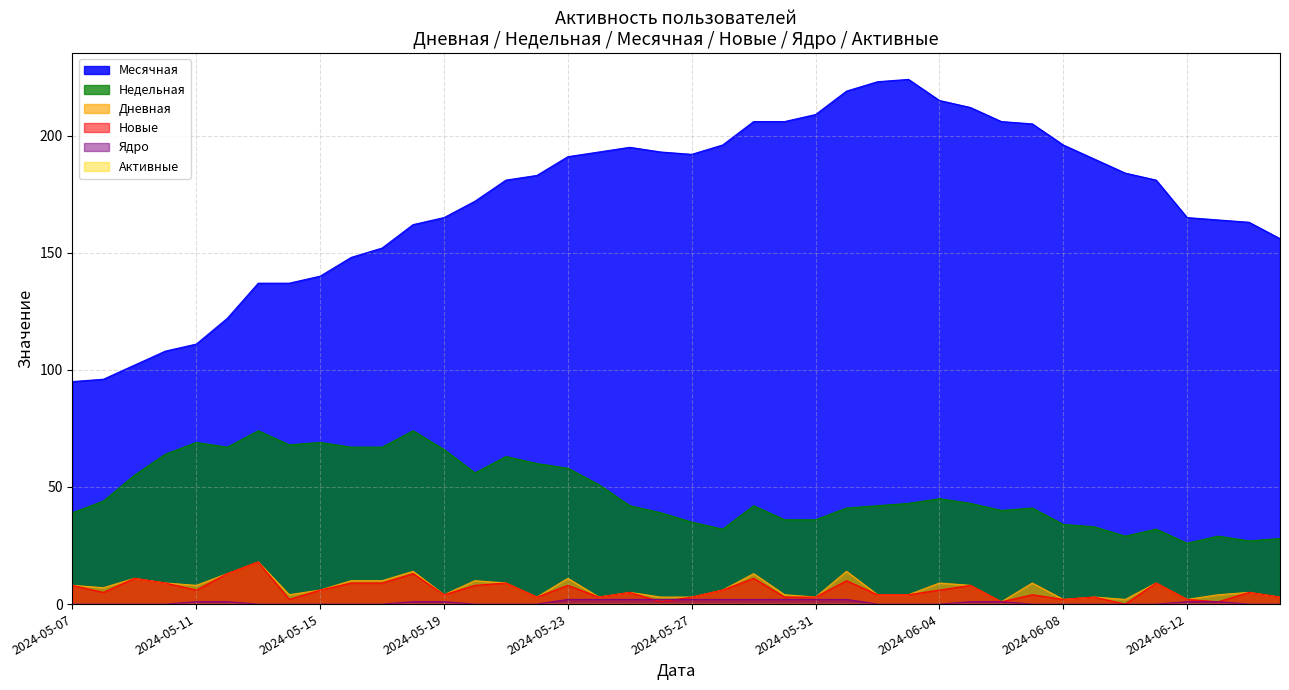

What are all the series names shown in the legend?

Месячная, Недельная, Дневная, Новые, Ядро, Активные